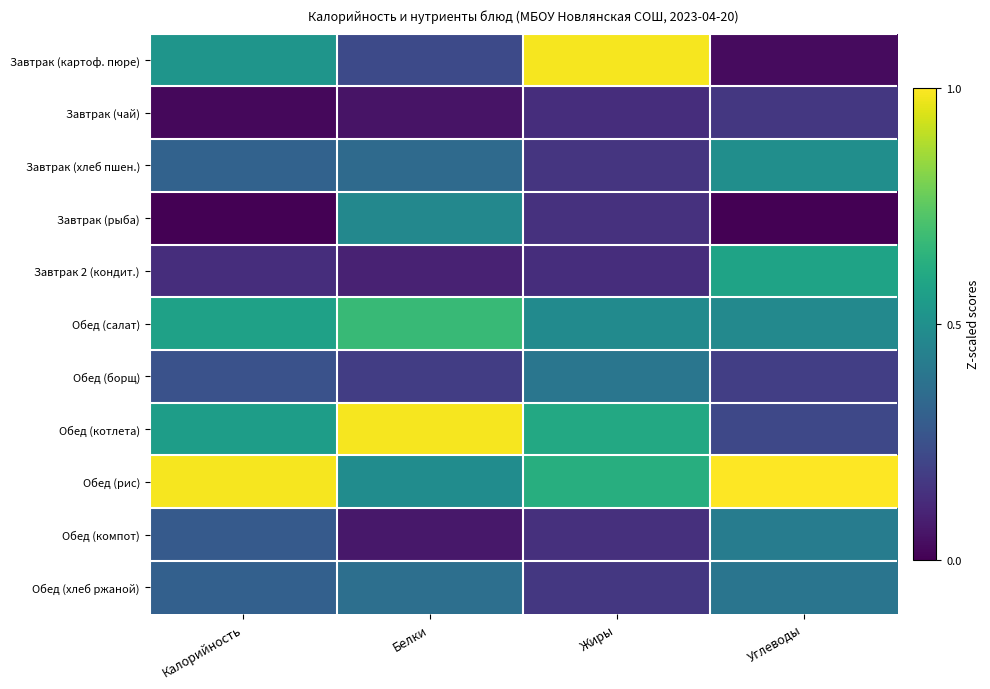

Reading right to left, extract all data points from this chart.

Завтрак (картоф. пюре): Углеводы=0.0	Жиры=1.0	Белки=0.2	Калорийность=0.5
Завтрак (чай): Углеводы=0.2	Жиры=0.1	Белки=0.1	Калорийность=0.0
Завтрак (хлеб пшен.): Углеводы=0.5	Жиры=0.2	Белки=0.3	Калорийность=0.3
Завтрак (рыба): Углеводы=0.0	Жиры=0.1	Белки=0.5	Калорийность=0.0
Завтрак 2 (кондит.): Углеводы=0.6	Жиры=0.1	Белки=0.1	Калорийность=0.1
Обед (салат): Углеводы=0.5	Жиры=0.5	Белки=0.7	Калорийность=0.6
Обед (борщ): Углеводы=0.2	Жиры=0.4	Белки=0.2	Калорийность=0.3
Обед (котлета): Углеводы=0.2	Жиры=0.6	Белки=1.0	Калорийность=0.6
Обед (рис): Углеводы=1.0	Жиры=0.6	Белки=0.5	Калорийность=1.0
Обед (компот): Углеводы=0.4	Жиры=0.1	Белки=0.1	Калорийность=0.3
Обед (хлеб ржаной): Углеводы=0.4	Жиры=0.2	Белки=0.4	Калорийность=0.3